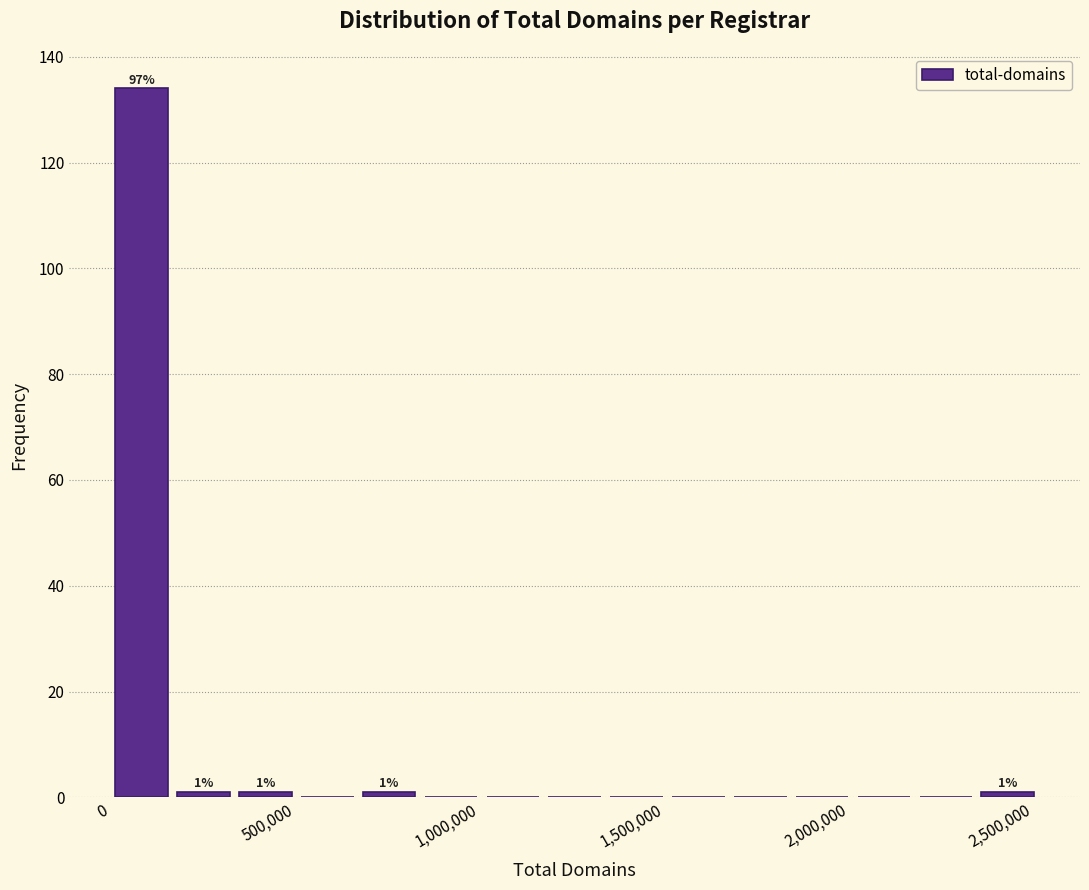

Around what value on the x-axis is the tallest bar? Give the approximate position of its centre, as read against the axis.

100000